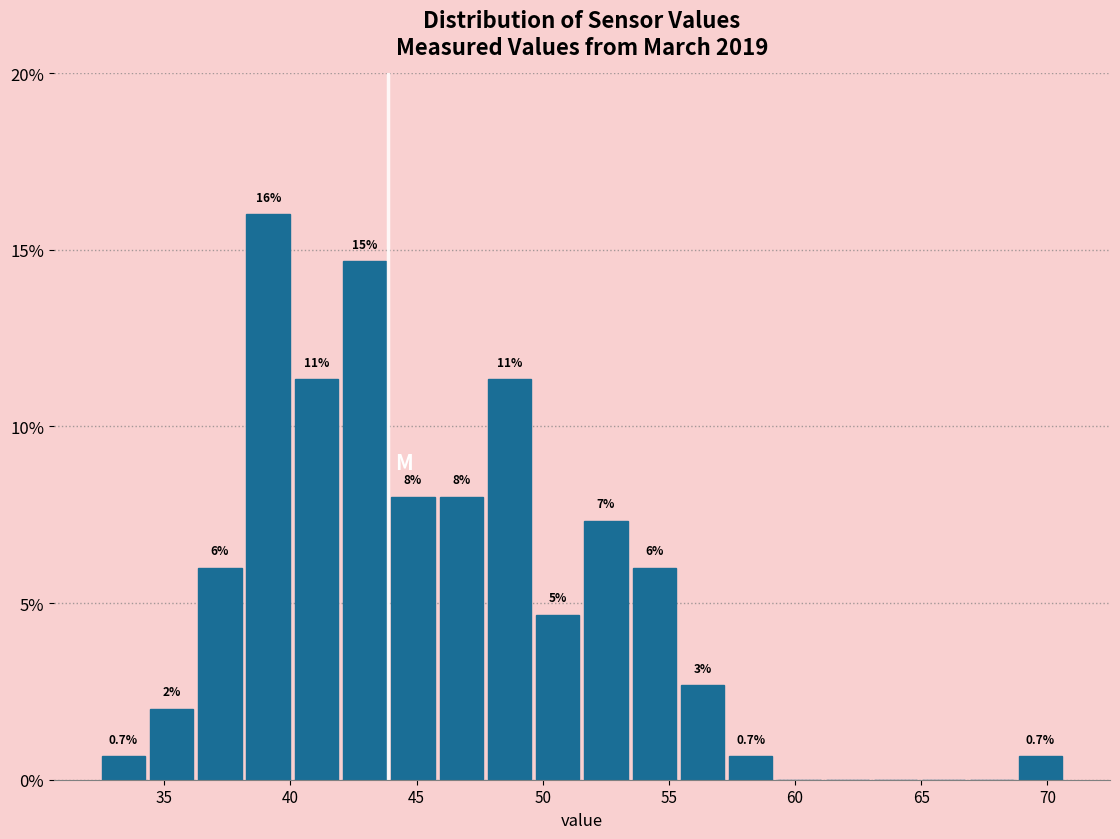

Around what value on the x-axis is the tallest bar? Give the approximate position of its centre, as read against the axis.

39.0